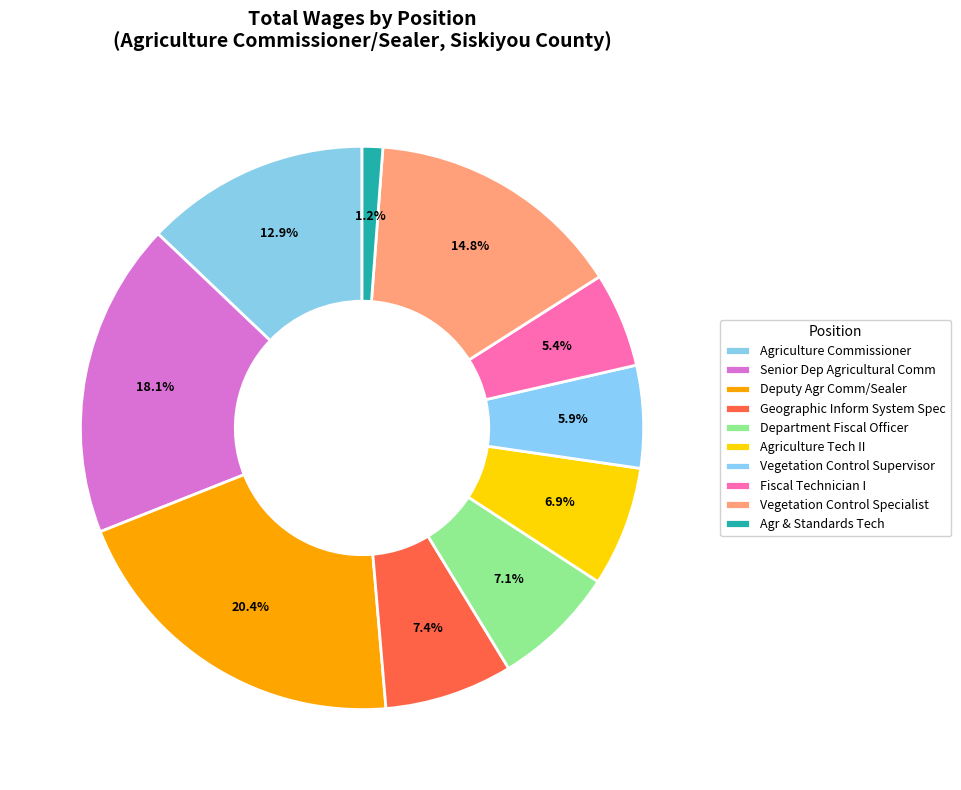

What percentage is the Geographic Inform System Spec slice, to the nearest percent?

7%